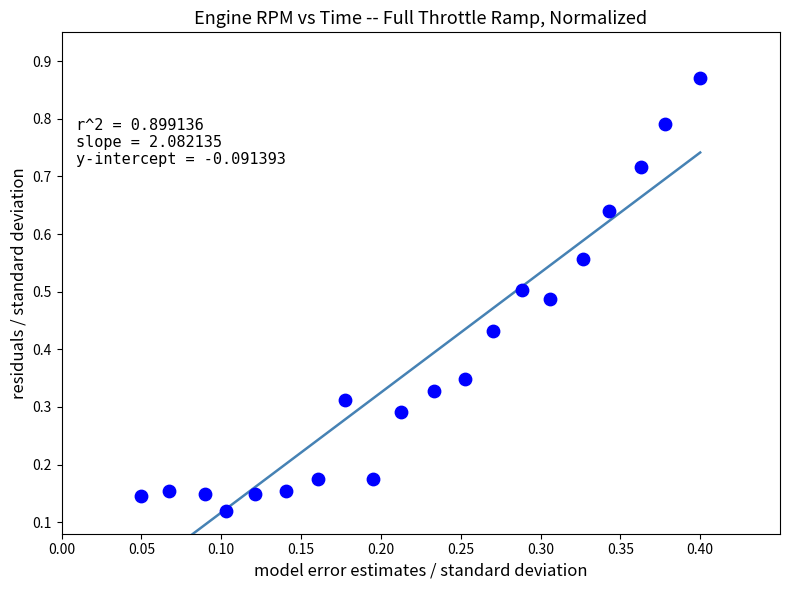

How many data points are displayed?

20